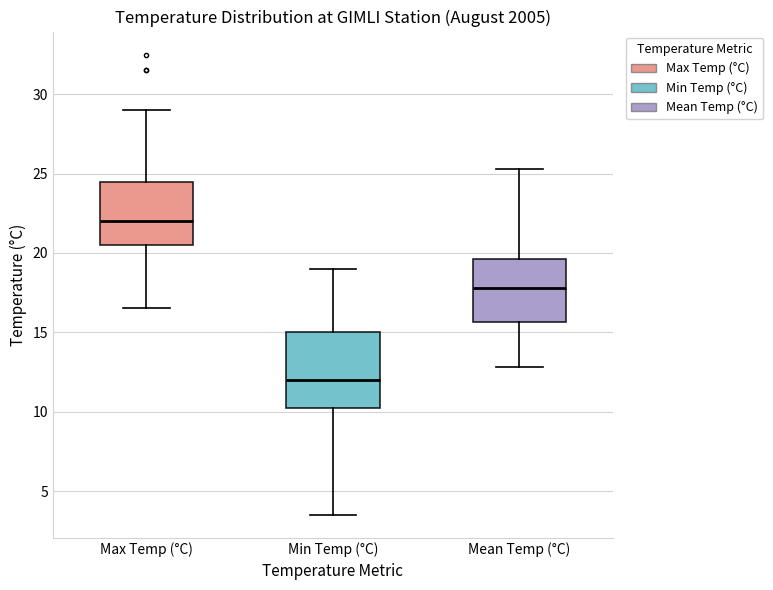

Reading left to right, transcribe this box plot: for each box, give where its median line is, the range the box spans, and where its two whiskers end, as read against the y-axis. The values are not printed on the chart, so give them approximately, as read against the axis.

Max Temp (°C): median 22.0, box 20.5 to 24.5, whiskers 16.5 to 29.0
Min Temp (°C): median 12.0, box 10.5 to 15.0, whiskers 3.5 to 19.0
Mean Temp (°C): median 18.0, box 15.5 to 19.5, whiskers 13.0 to 25.5